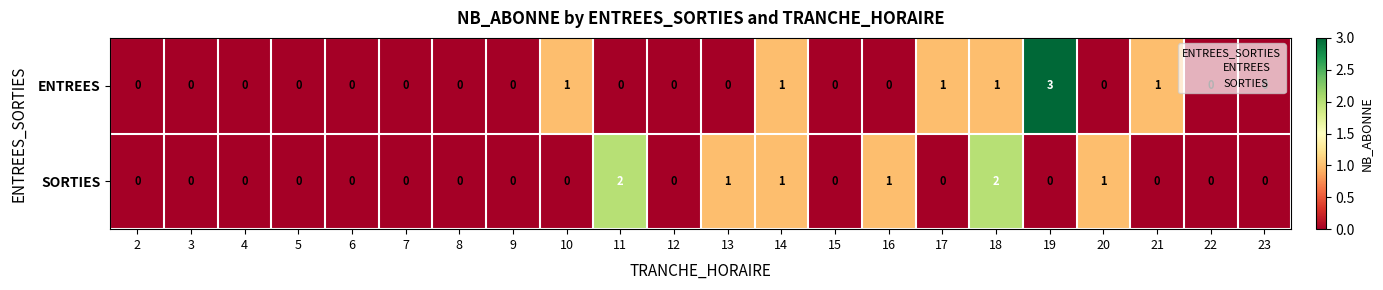

What is the greatest value displayed?

3